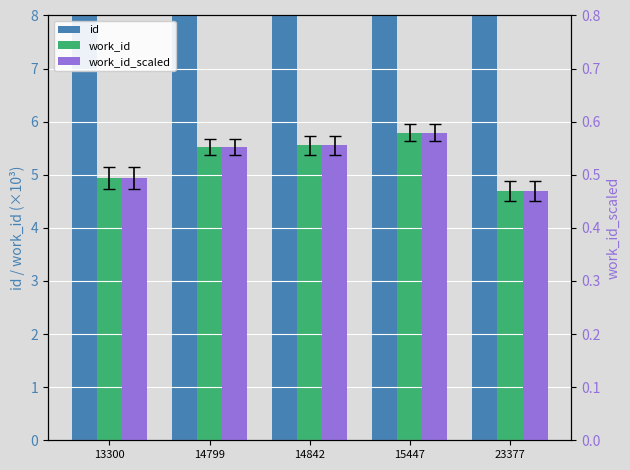

At how many categories does at least one series exceed 18?

1